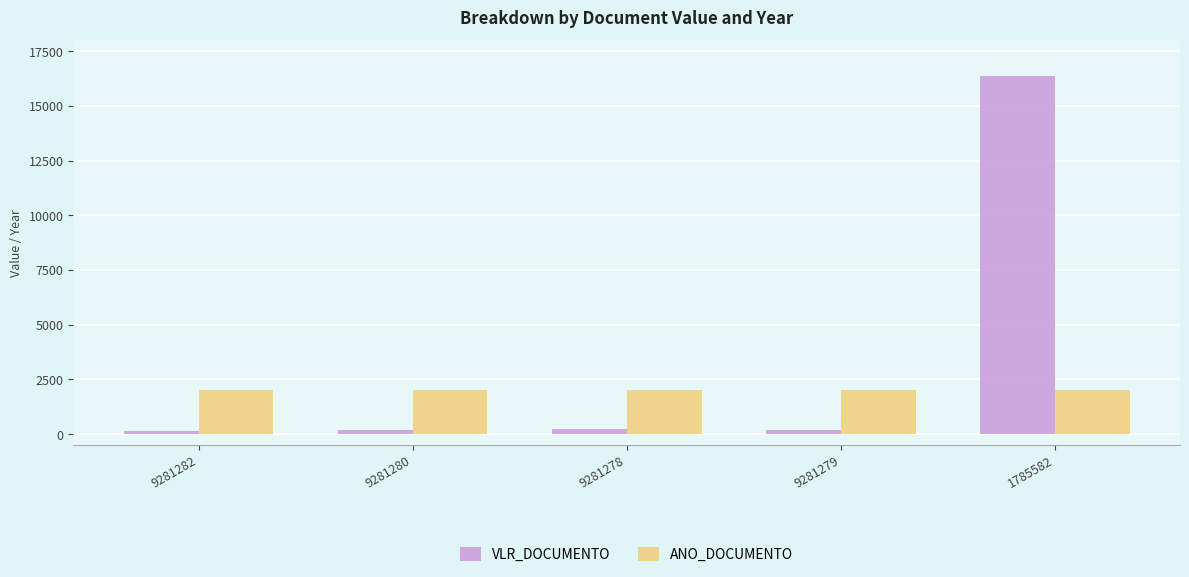

How many bars are there in each group?

2